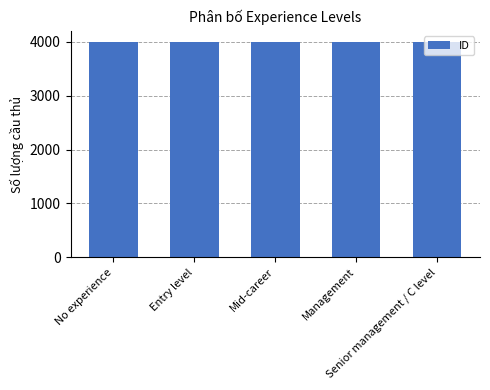

What is the maximum value shown in the chart?

4005